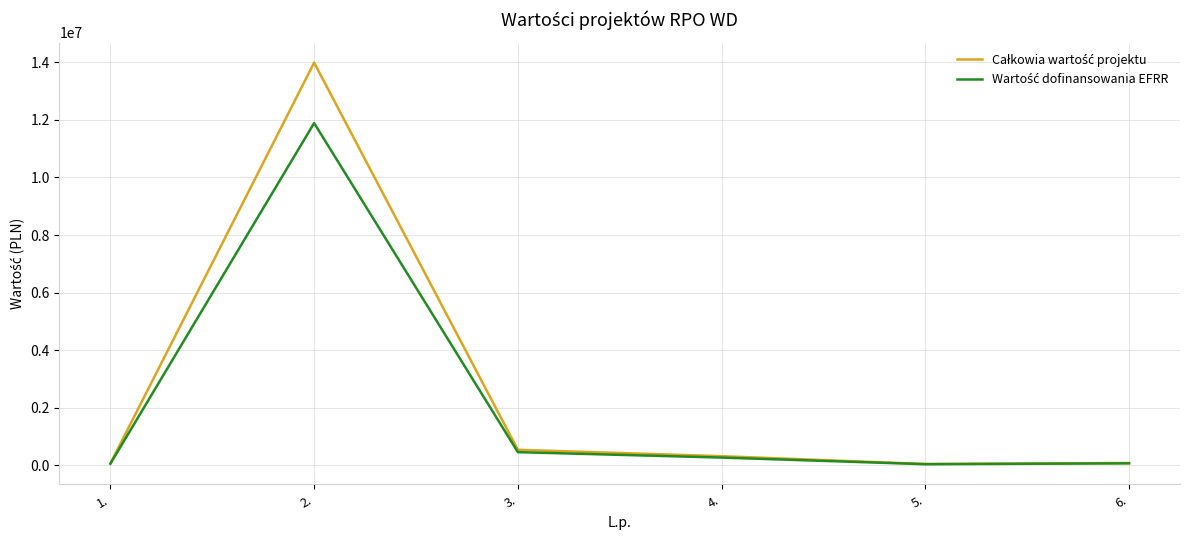

At how many categories does at least one series exceed 653707?

1